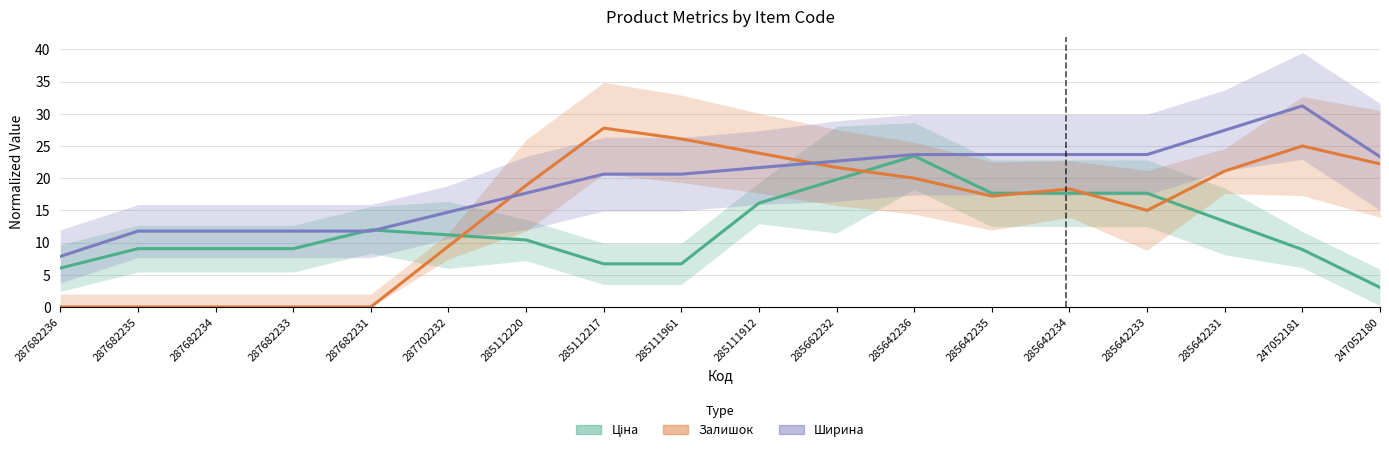

At which label is Ширина closest to 19?

285112220